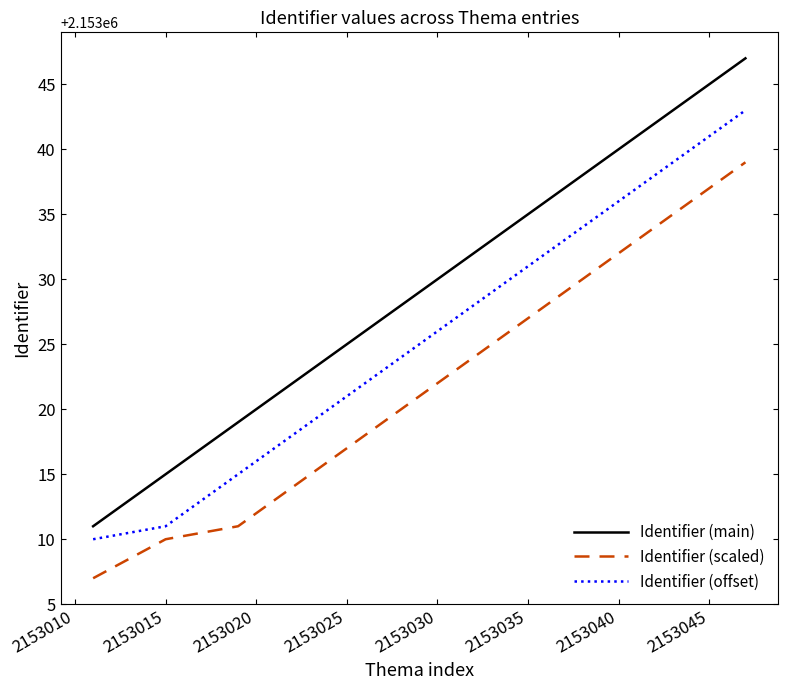

What is the maximum value for Identifier (main)?

2153047